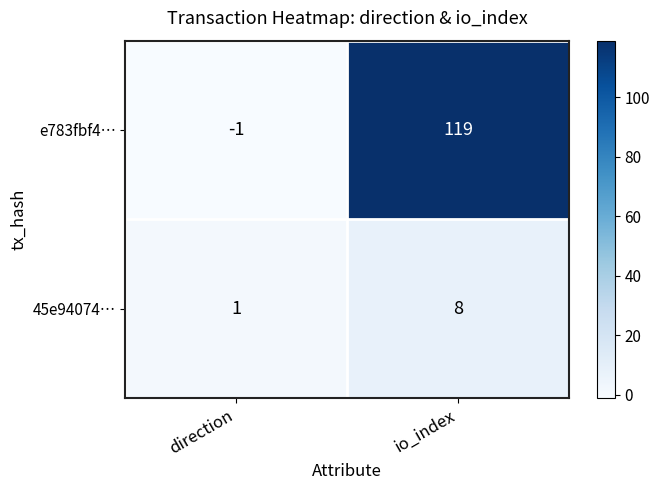

Reading right to left, what are all the values shown in this chart?

e783fbf4…: 119	-1
45e94074…: 8	1